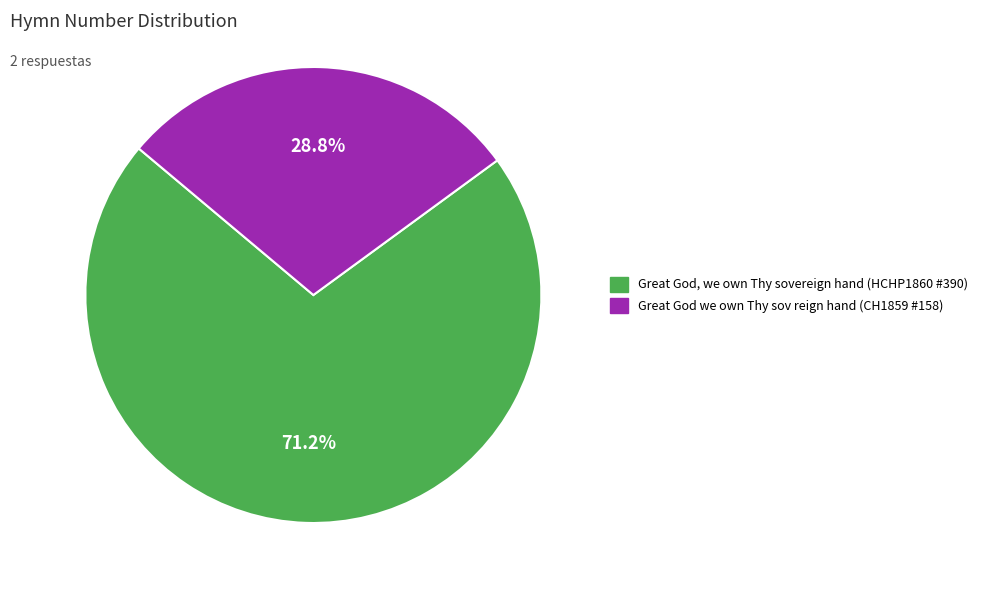

How many segments does this pie chart have?

2